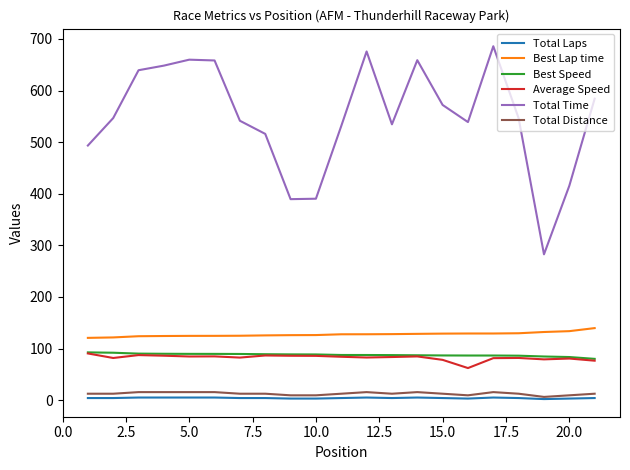

Which series has the largest total across all categories?

Total Time